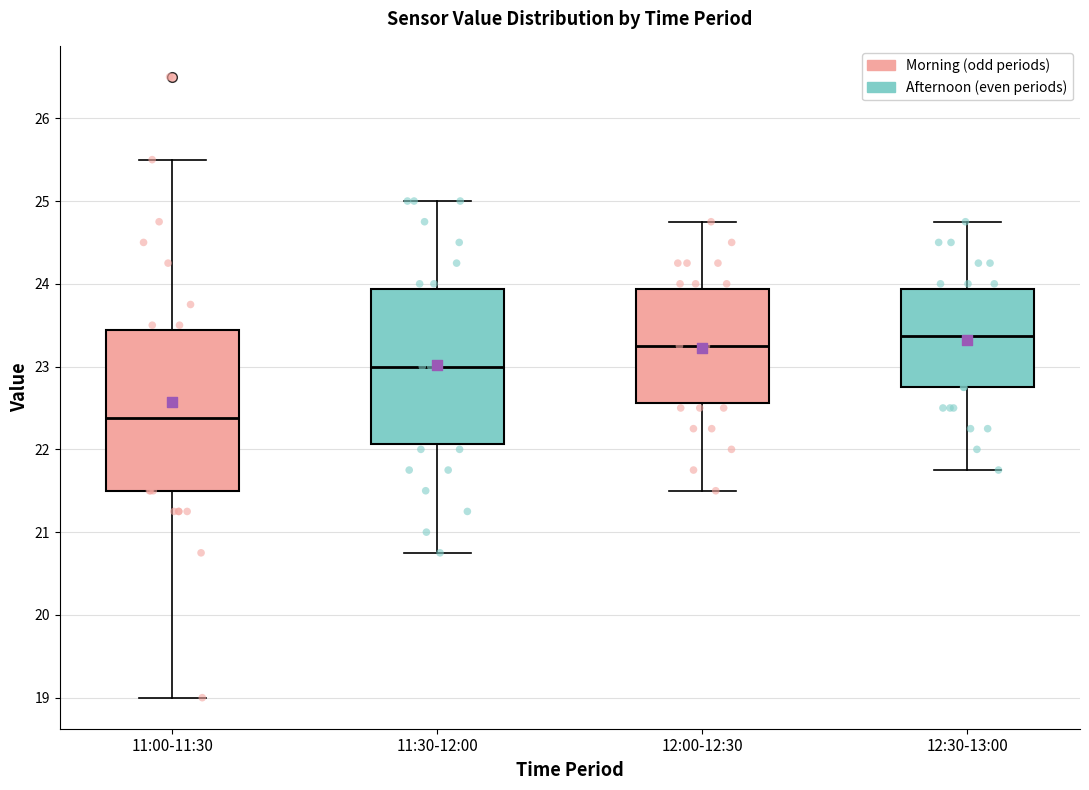

Where is the upper edge of the box for 12:00-12:30 on the y-axis? The values are not printed on the chart, so give them approximately, as read against the axis.

23.9